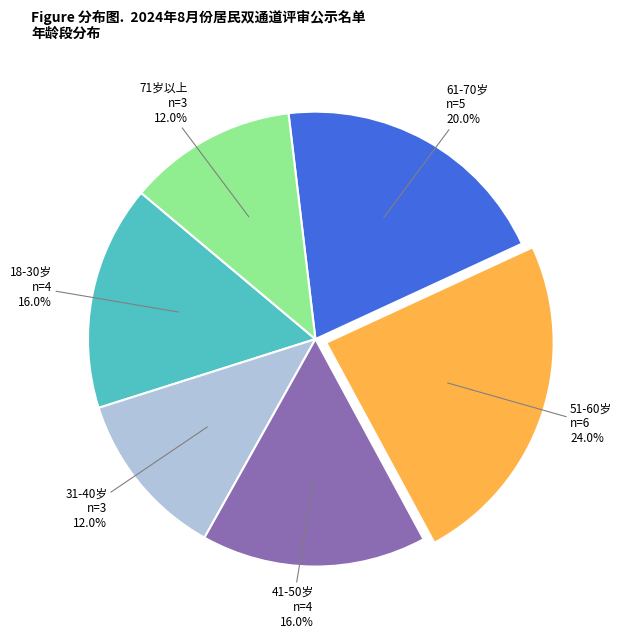

How many segments does this pie chart have?

6